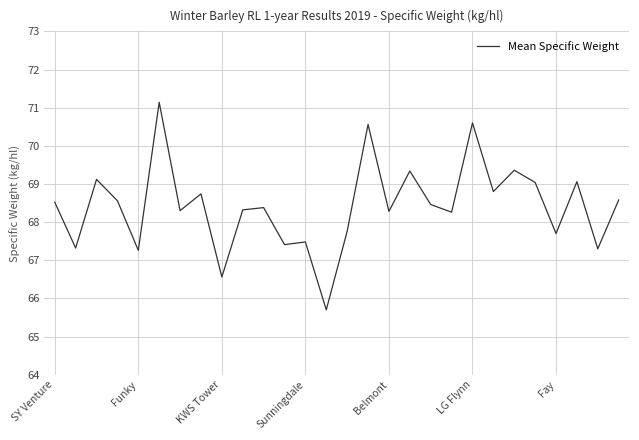

What is the minimum value shown in the chart?

65.7